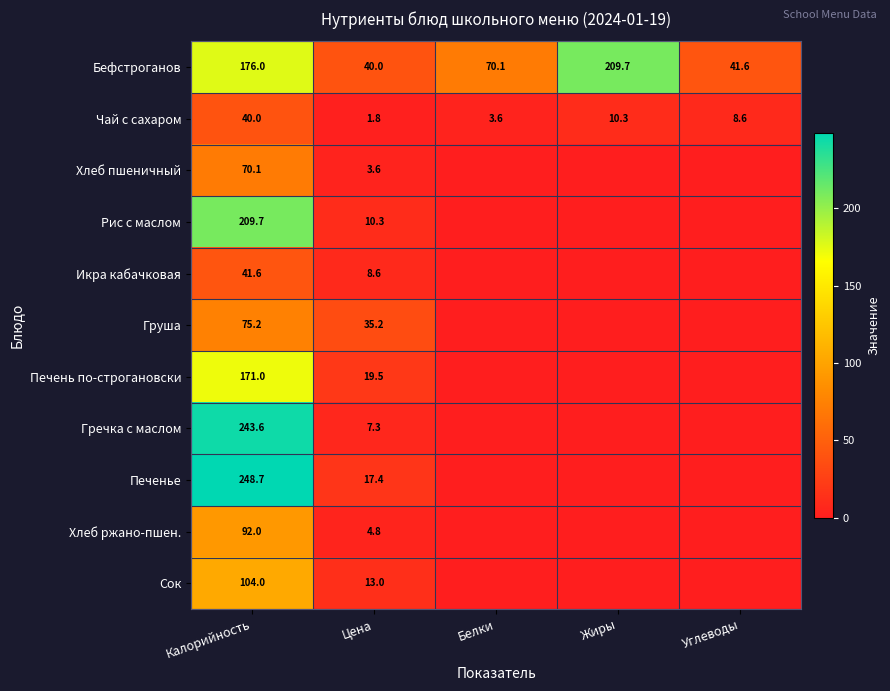

Rank the series at Калорийность from highest to lowest value.

Печенье, Гречка с маслом, Рис с маслом, Бефстроганов, Печень по-строгановски, Сок, Хлеб ржано-пшен., Груша, Хлеб пшеничный, Икра кабачковая, Чай с сахаром